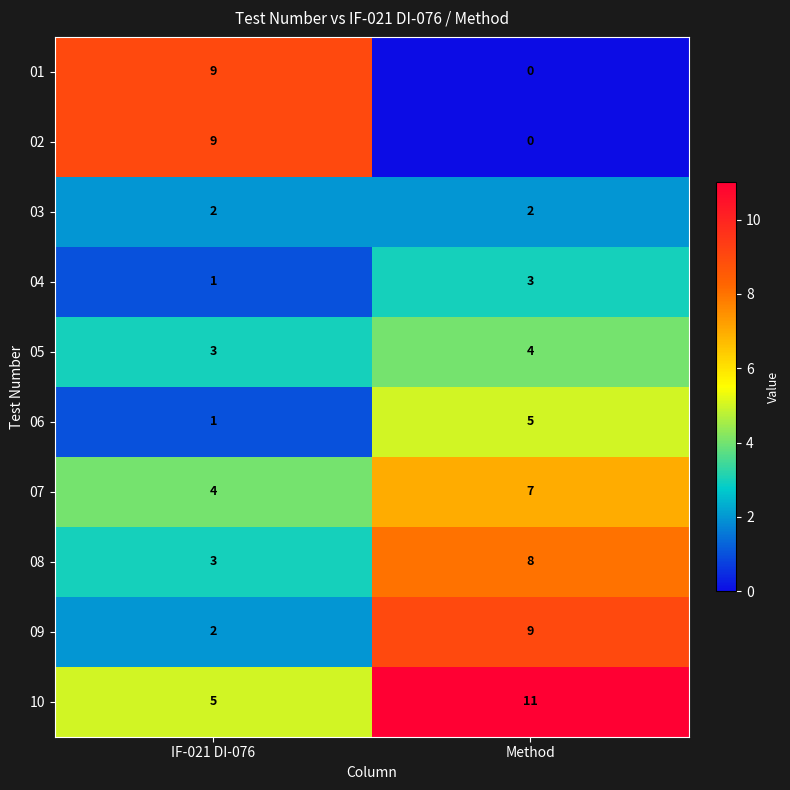

What is the spread (max minus min) of values at Method?

11